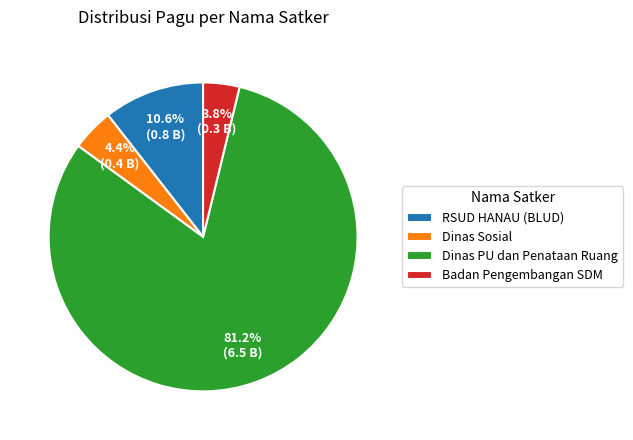

Which category has the biggest portion of the pie?

Dinas PU dan Penataan Ruang